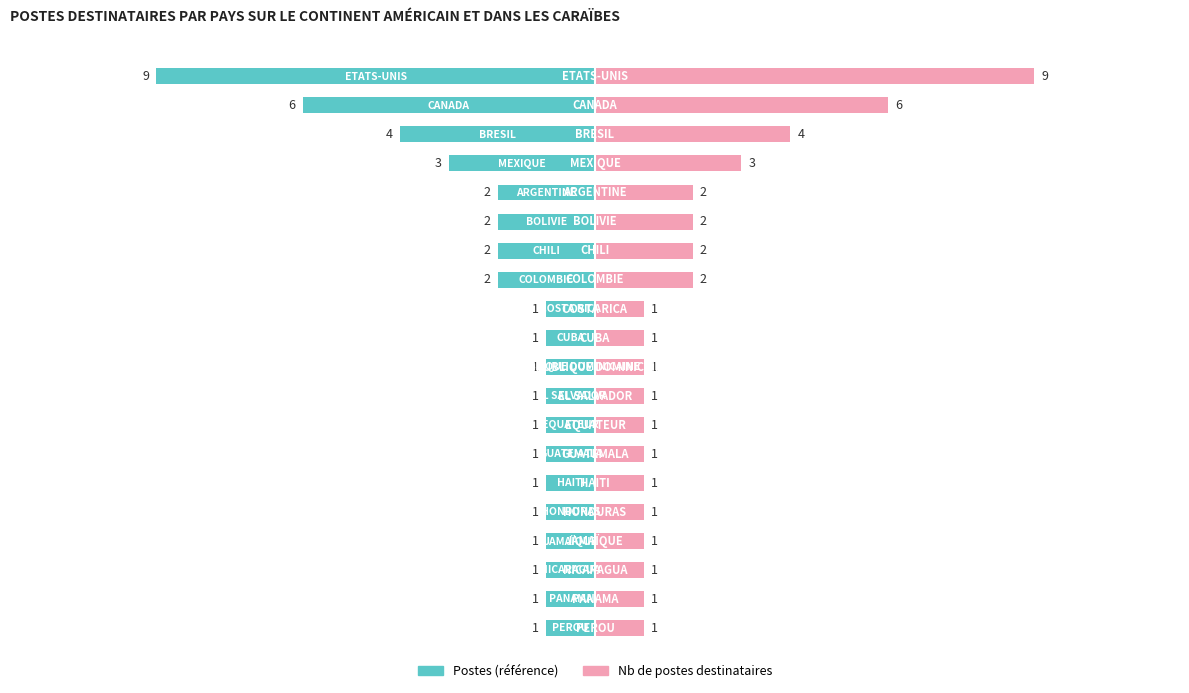

The value of Nb de postes (gauche) at 12 is -2. True or false?

False